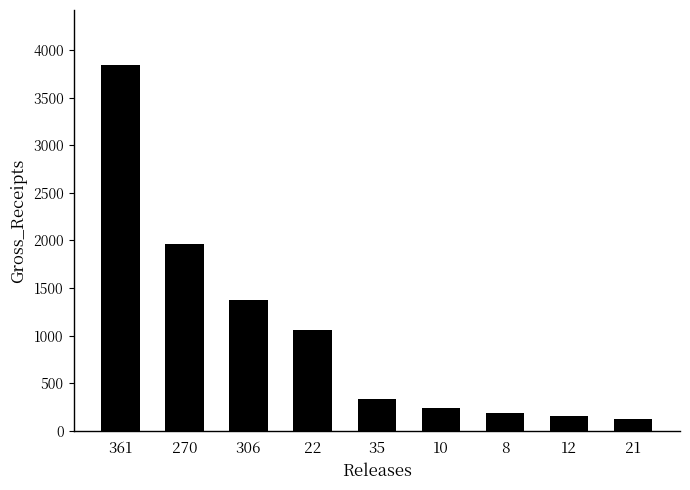

Reading right to left, transcribe all the data shown in this chart.

21=125	12=154	8=188	10=241	35=334	22=1064	306=1371	270=1962	361=3844